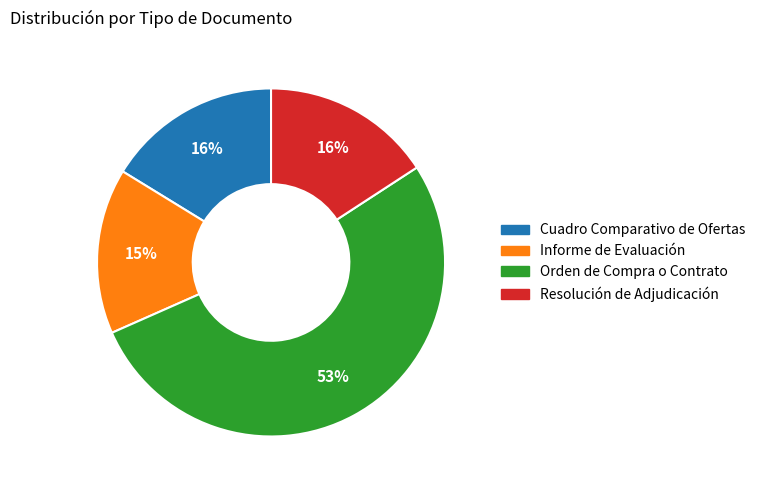

To the nearest percent, what is the average slice percentage?

25%